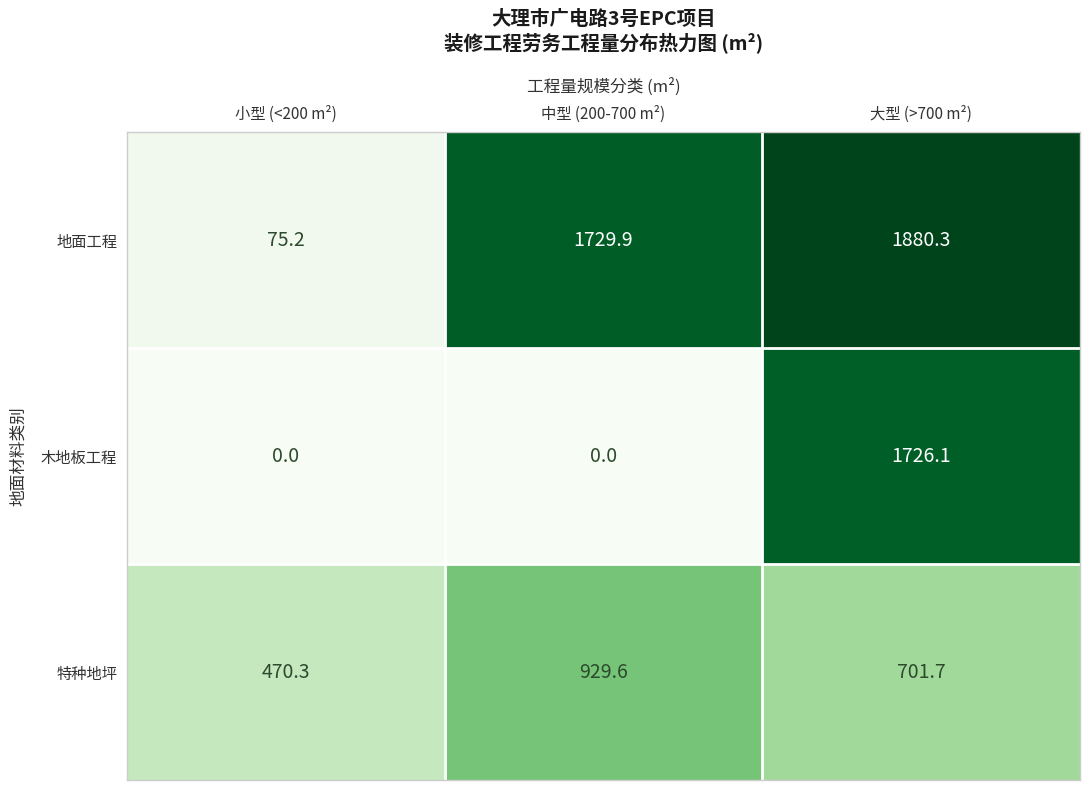

Is it true that 特种地坪 equals 157.5 at 小型 (<200 m²)?

False